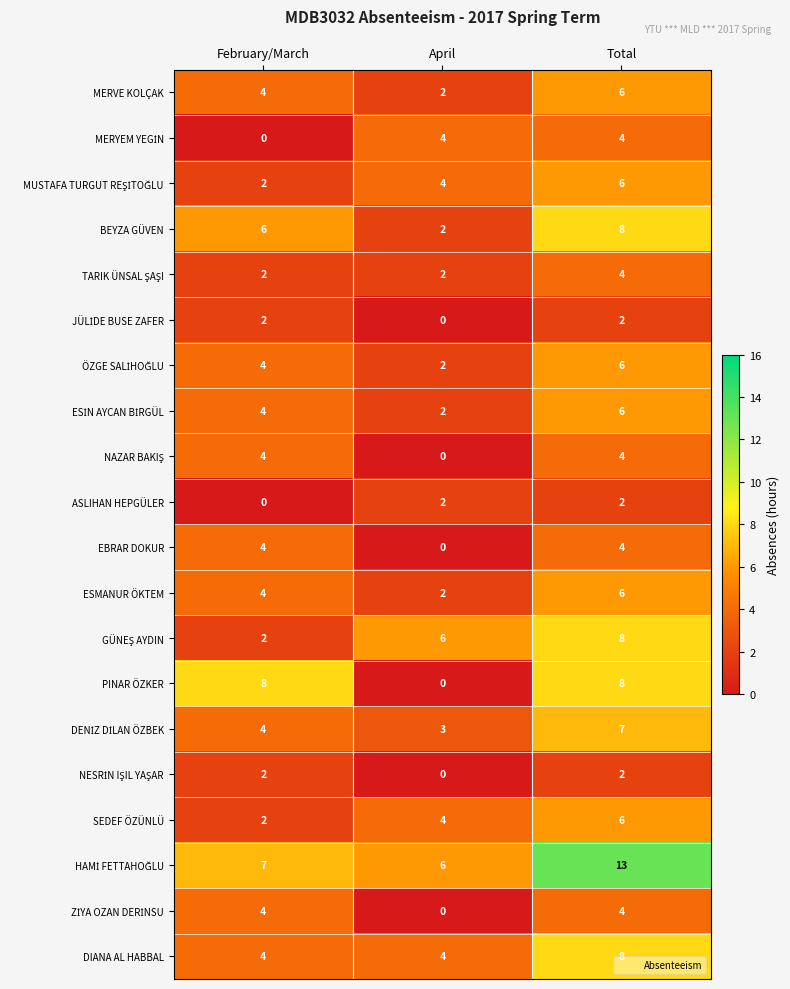

Read the DIANA AL HABBAL value at Total.

8